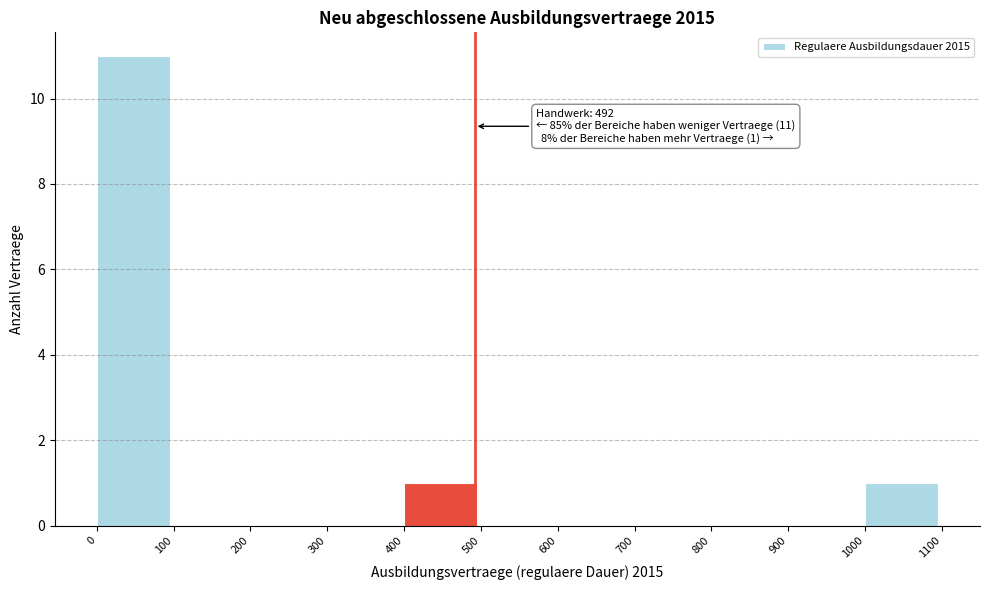

Reading left to right, list all the values displayed in this chart.

0=11	100=0	200=0	300=0	400=1	500=0	600=0	700=0	800=0	900=0	1000=1